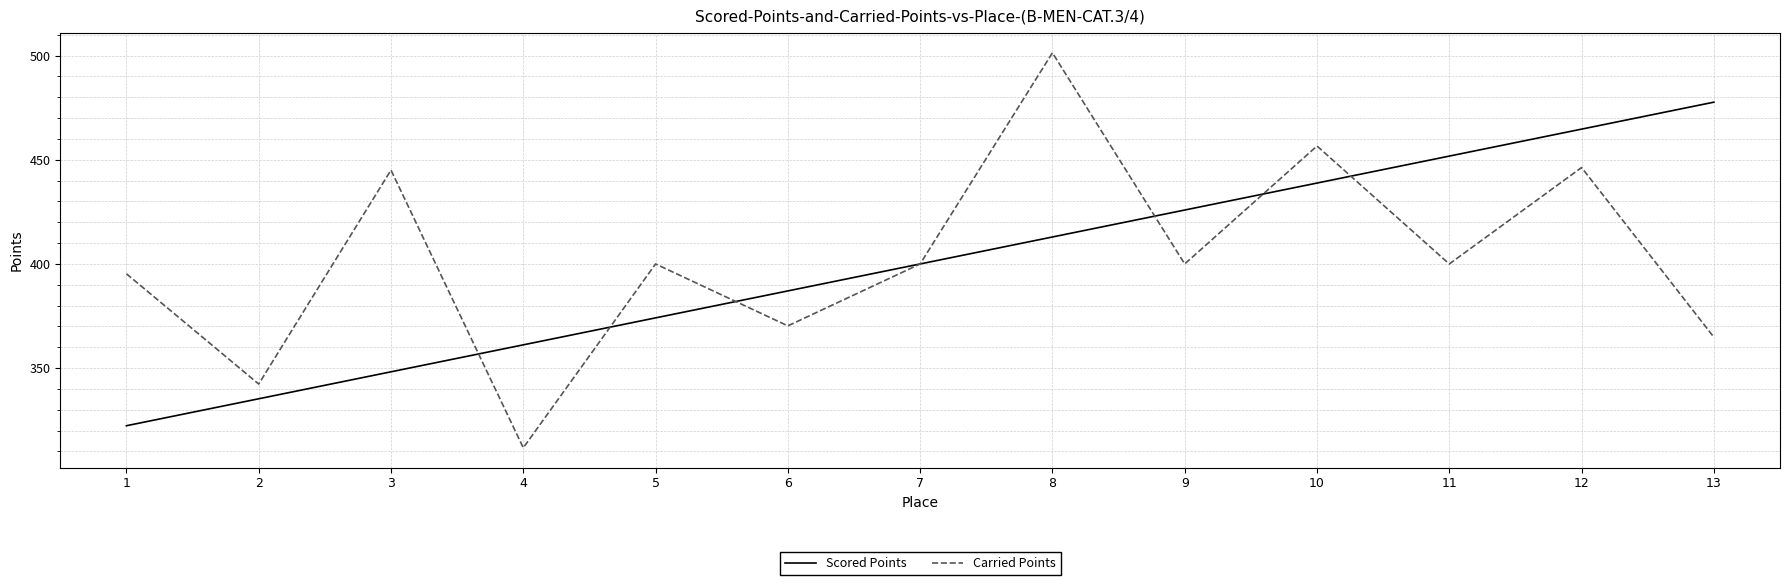

Where is the first local minimum for Carried Points?

2